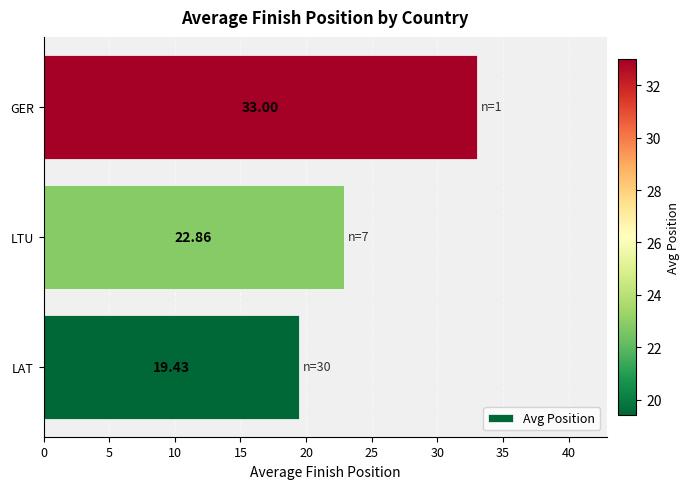

Which has a higher value, LAT or LTU?

LTU